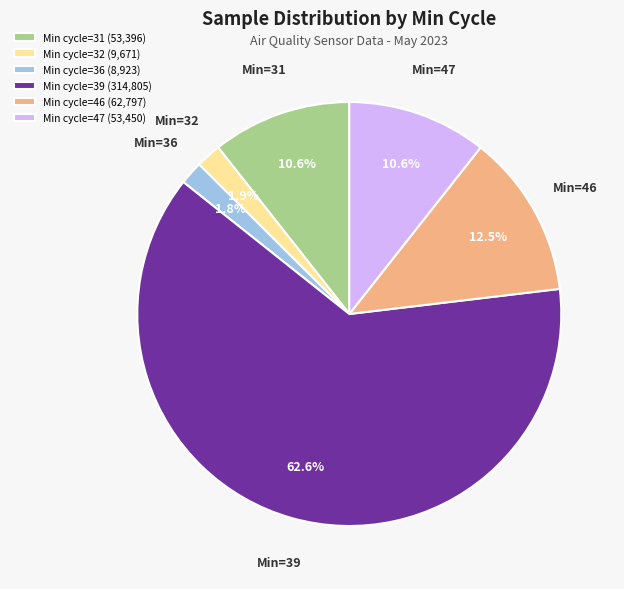

Which slice is the largest?

Min cycle=39 (314,805)